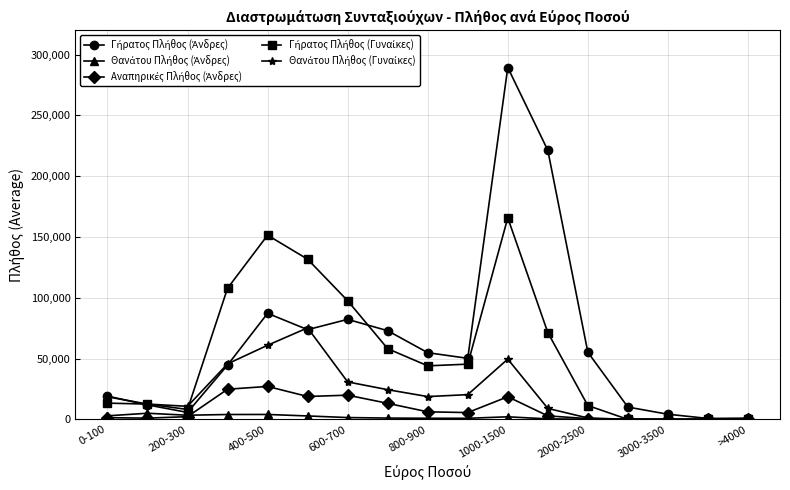

What is the maximum value shown in the chart?

289422